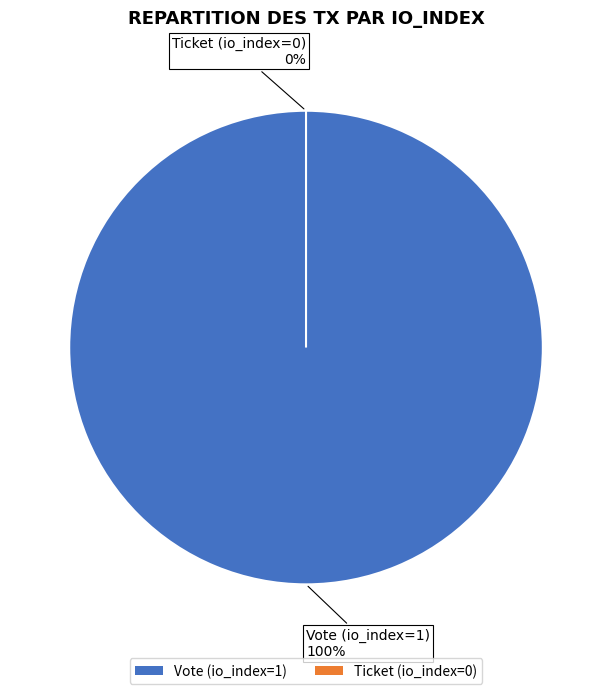

Is it true that Ticket (io_index=0) is 1% of the pie?

False